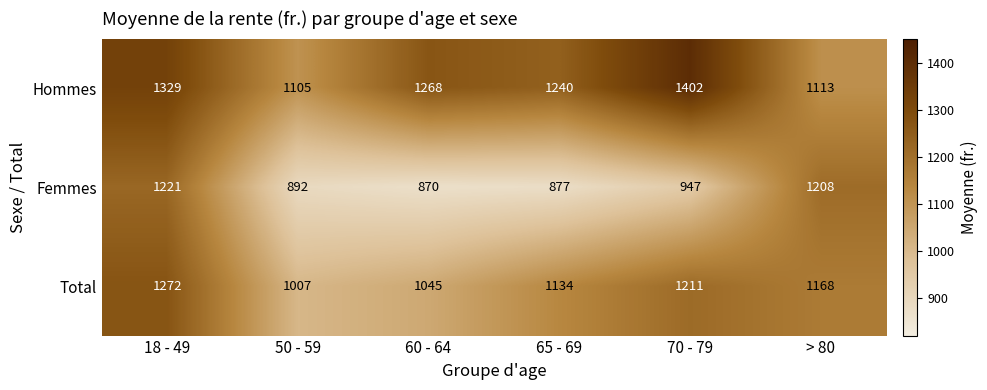

Which series has the widest spread of values?

Femmes